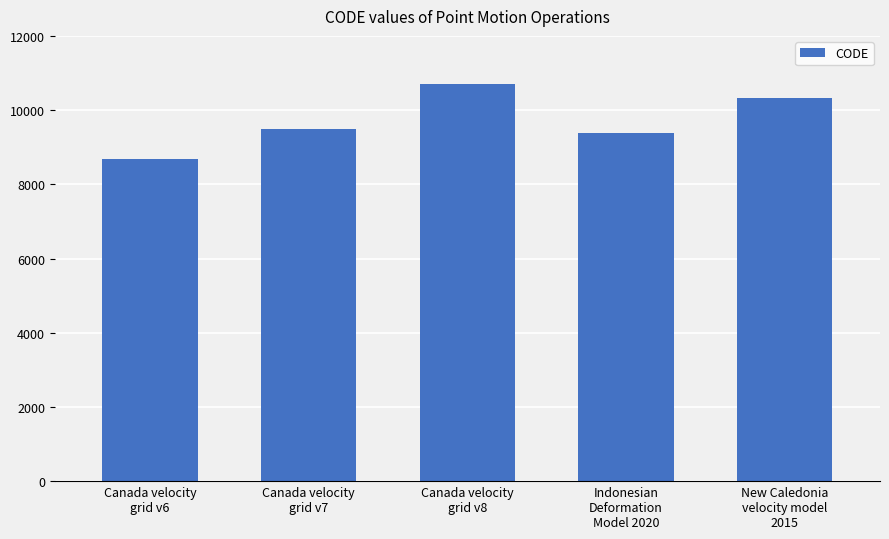

What is the maximum value shown in the chart?

10707